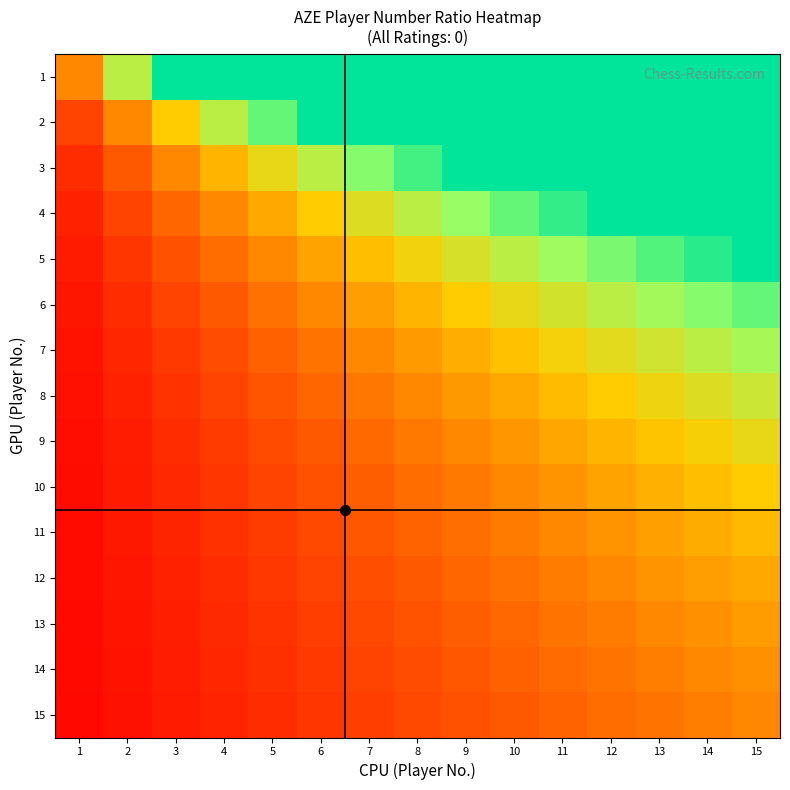

Reading left to right, transcribe all the data shown in this chart.

1: 1=1.0	2=2.0	3=3.0	4=4.0	5=5.0	6=6.0	7=7.0	8=8.0	9=9.0	10=10.0	11=11.0	12=12.0	13=13.0	14=14.0	15=15.0
2: 1=0.5	2=1.0	3=1.5	4=2.0	5=2.5	6=3.0	7=3.5	8=4.0	9=4.5	10=5.0	11=5.5	12=6.0	13=6.5	14=7.0	15=7.5
3: 1=0.3	2=0.7	3=1.0	4=1.3	5=1.7	6=2.0	7=2.3	8=2.7	9=3.0	10=3.3	11=3.7	12=4.0	13=4.3	14=4.7	15=5.0
4: 1=0.2	2=0.5	3=0.8	4=1.0	5=1.2	6=1.5	7=1.8	8=2.0	9=2.2	10=2.5	11=2.8	12=3.0	13=3.2	14=3.5	15=3.8
5: 1=0.2	2=0.4	3=0.6	4=0.8	5=1.0	6=1.2	7=1.4	8=1.6	9=1.8	10=2.0	11=2.2	12=2.4	13=2.6	14=2.8	15=3.0
6: 1=0.2	2=0.3	3=0.5	4=0.7	5=0.8	6=1.0	7=1.2	8=1.3	9=1.5	10=1.7	11=1.8	12=2.0	13=2.2	14=2.3	15=2.5
7: 1=0.1	2=0.3	3=0.4	4=0.6	5=0.7	6=0.9	7=1.0	8=1.1	9=1.3	10=1.4	11=1.6	12=1.7	13=1.9	14=2.0	15=2.1
8: 1=0.1	2=0.2	3=0.4	4=0.5	5=0.6	6=0.8	7=0.9	8=1.0	9=1.1	10=1.2	11=1.4	12=1.5	13=1.6	14=1.8	15=1.9
9: 1=0.1	2=0.2	3=0.3	4=0.4	5=0.6	6=0.7	7=0.8	8=0.9	9=1.0	10=1.1	11=1.2	12=1.3	13=1.4	14=1.6	15=1.7
10: 1=0.1	2=0.2	3=0.3	4=0.4	5=0.5	6=0.6	7=0.7	8=0.8	9=0.9	10=1.0	11=1.1	12=1.2	13=1.3	14=1.4	15=1.5
11: 1=0.1	2=0.2	3=0.3	4=0.4	5=0.5	6=0.5	7=0.6	8=0.7	9=0.8	10=0.9	11=1.0	12=1.1	13=1.2	14=1.3	15=1.4
12: 1=0.1	2=0.2	3=0.2	4=0.3	5=0.4	6=0.5	7=0.6	8=0.7	9=0.8	10=0.8	11=0.9	12=1.0	13=1.1	14=1.2	15=1.2
13: 1=0.1	2=0.2	3=0.2	4=0.3	5=0.4	6=0.5	7=0.5	8=0.6	9=0.7	10=0.8	11=0.8	12=0.9	13=1.0	14=1.1	15=1.2
14: 1=0.1	2=0.1	3=0.2	4=0.3	5=0.4	6=0.4	7=0.5	8=0.6	9=0.6	10=0.7	11=0.8	12=0.9	13=0.9	14=1.0	15=1.1
15: 1=0.1	2=0.1	3=0.2	4=0.3	5=0.3	6=0.4	7=0.5	8=0.5	9=0.6	10=0.7	11=0.7	12=0.8	13=0.9	14=0.9	15=1.0